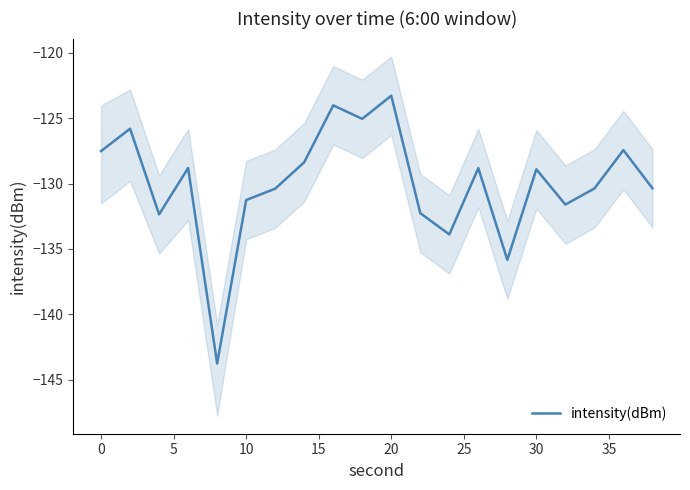

How many distinct data groups are displayed?

1